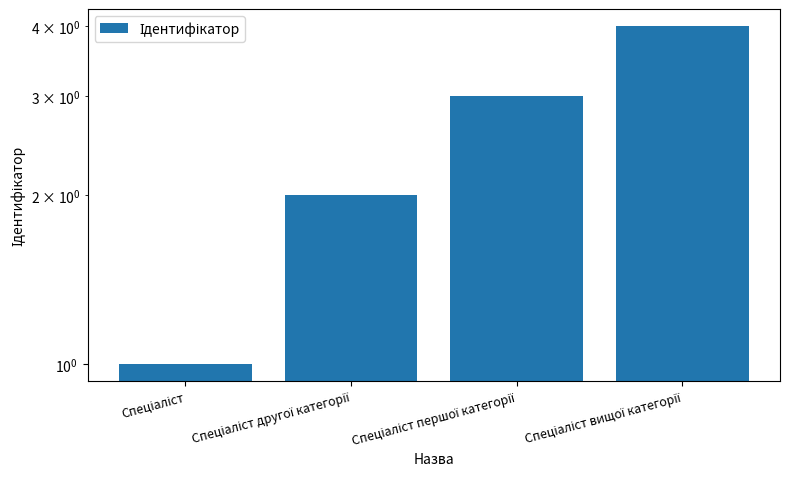

List the labels in order of value, smallest first.

Спеціаліст, Спеціаліст другої категорії, Спеціаліст першої категорії, Спеціаліст вищої категорії